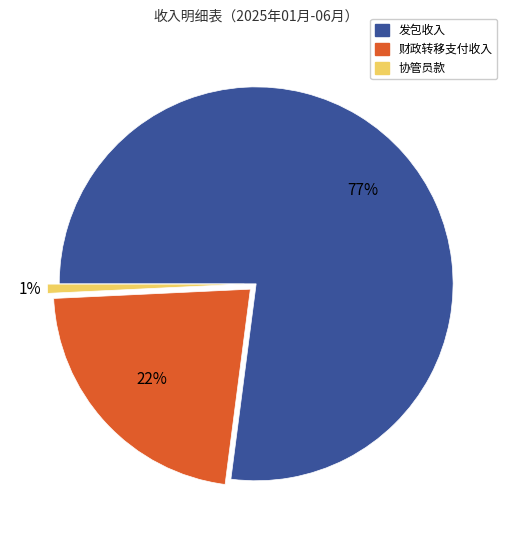

Do 协管员款 and 发包收入 together represent more than half of the pie?

Yes